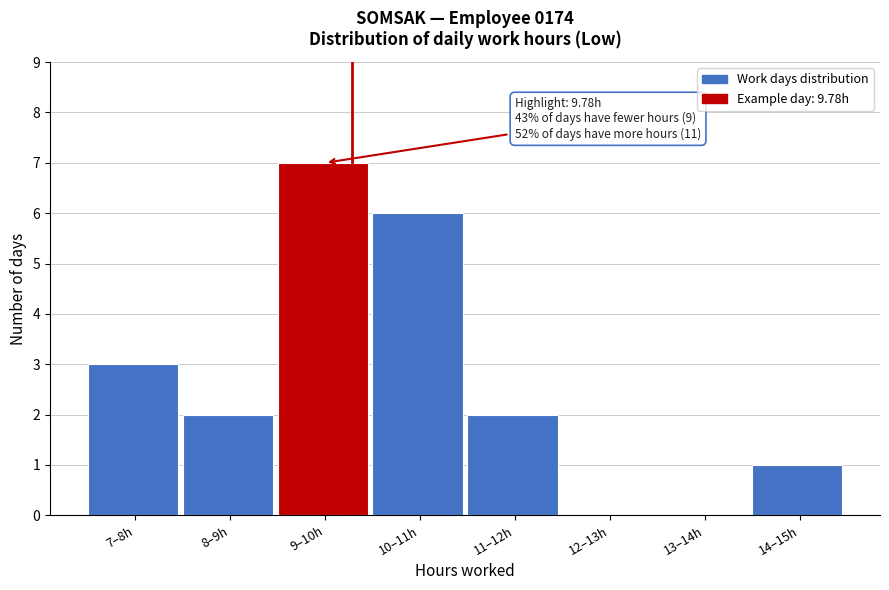

Reading left to right, what are all the values shown in this chart?

7–8h=3	8–9h=2	9–10h=7	10–11h=6	11–12h=2	12–13h=0	13–14h=0	14–15h=1